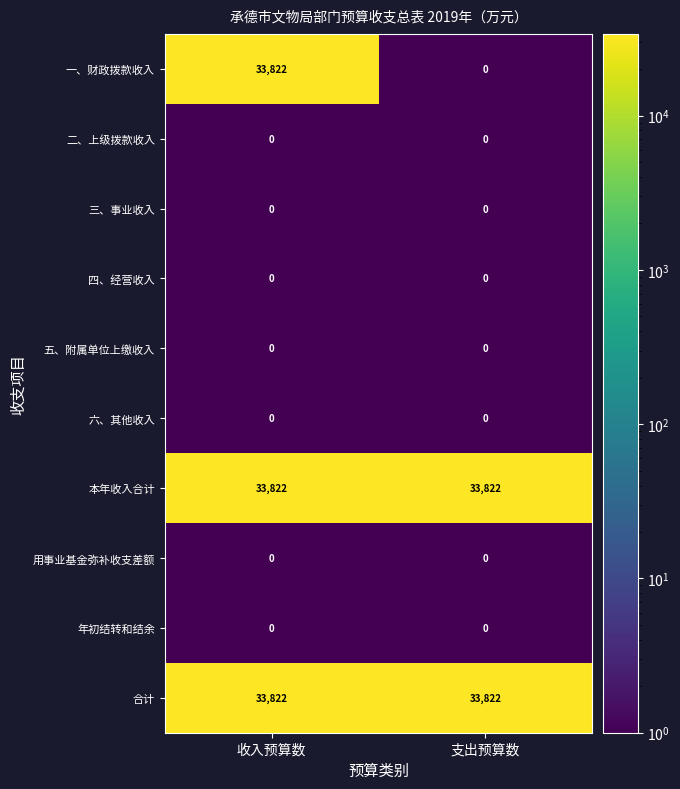

Reading left to right, extract all data points from this chart.

一、财政拨款收入: 33822	0
二、上级拨款收入: 0	0
三、事业收入: 0	0
四、经营收入: 0	0
五、附属单位上缴收入: 0	0
六、其他收入: 0	0
本年收入合计: 33822	33822
用事业基金弥补收支差额: 0	0
年初结转和结余: 0	0
合计: 33822	33822